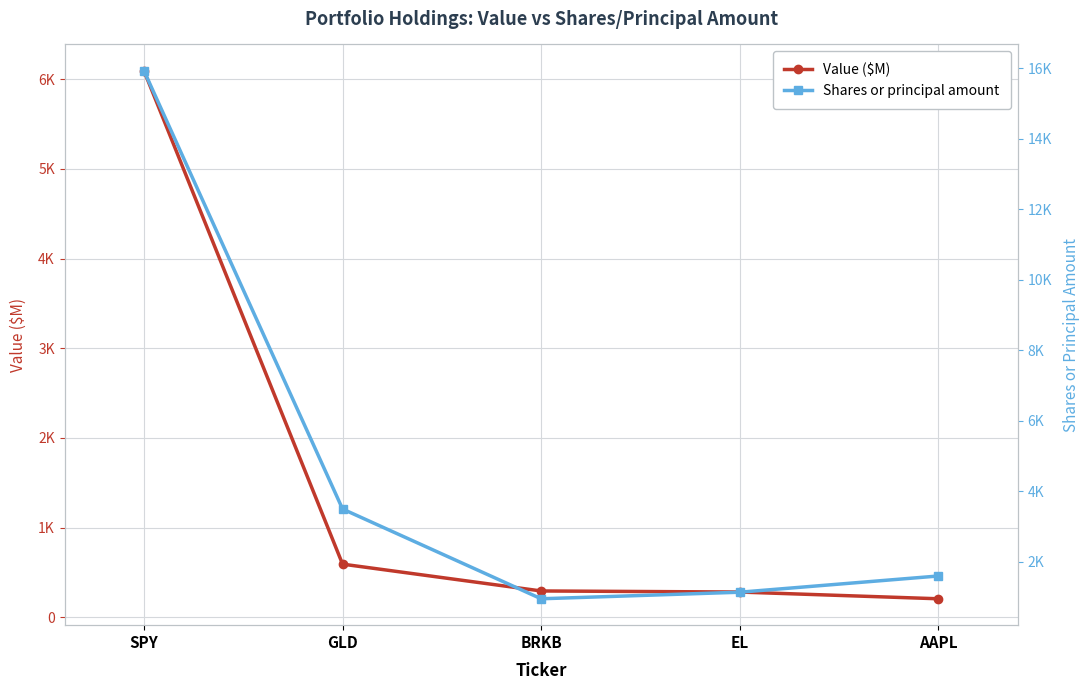

Rank the series by their average value, from lowest to highest.

Value ($M), Shares or principal amount